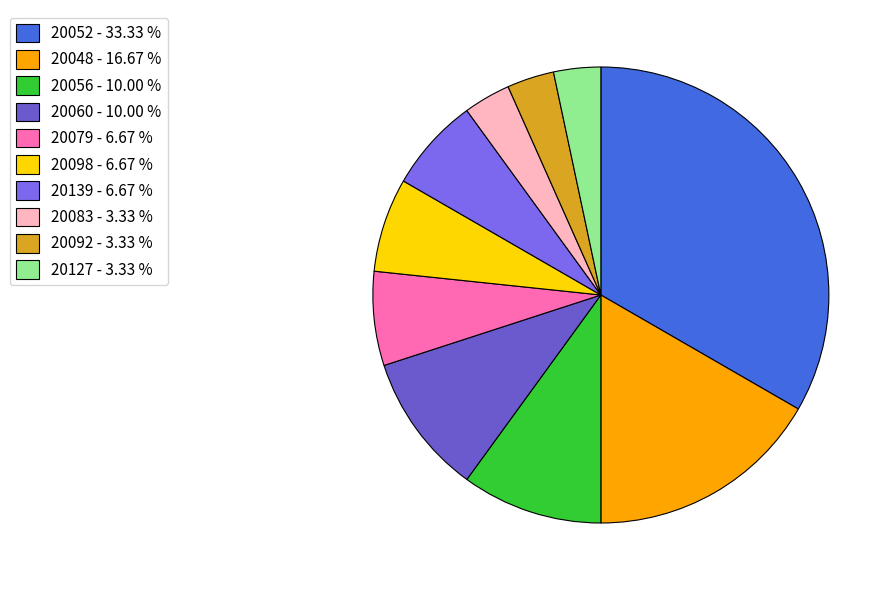

How many segments does this pie chart have?

10